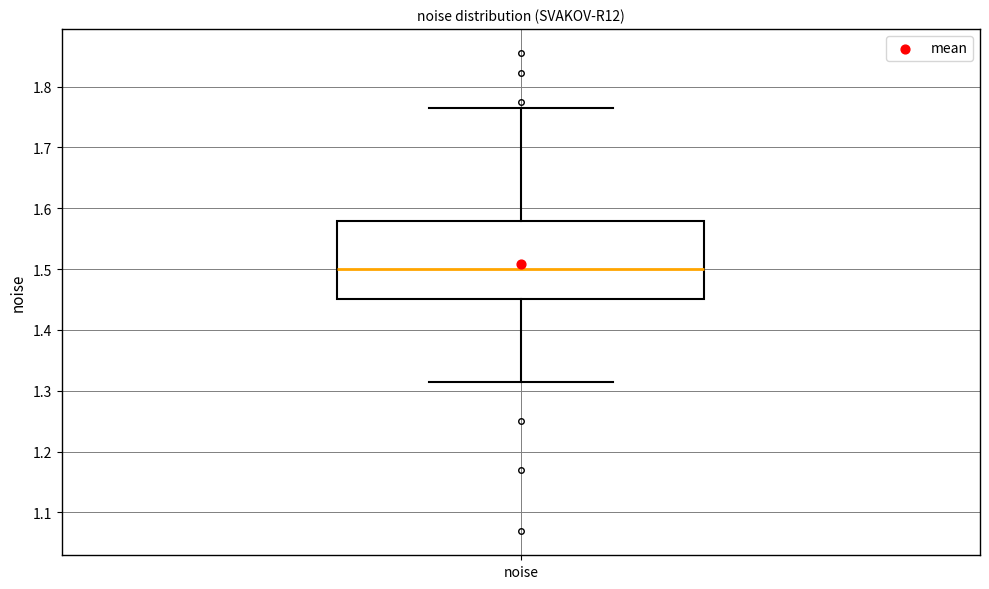

Where is the upper edge of the box for noise on the y-axis? The values are not printed on the chart, so give them approximately, as read against the axis.

1.58